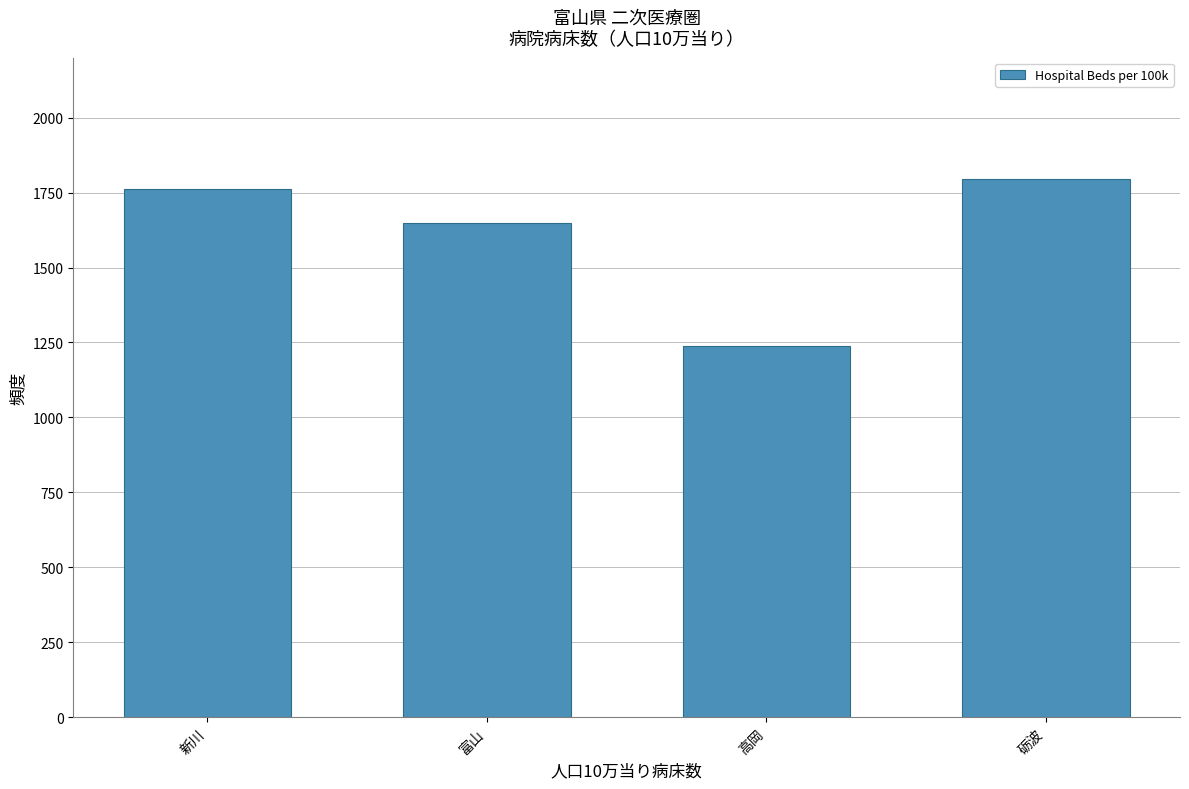

Reading left to right, transcribe all the data shown in this chart.

新川=1762.0	富山=1649.5	高岡=1239.3	砺波=1793.8